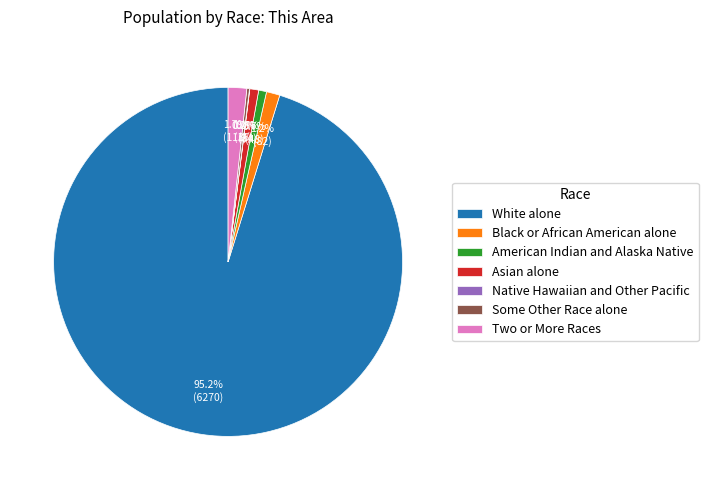

Approximately how many times larger is the value at Asian alone compared to Two or More Races?

0.5